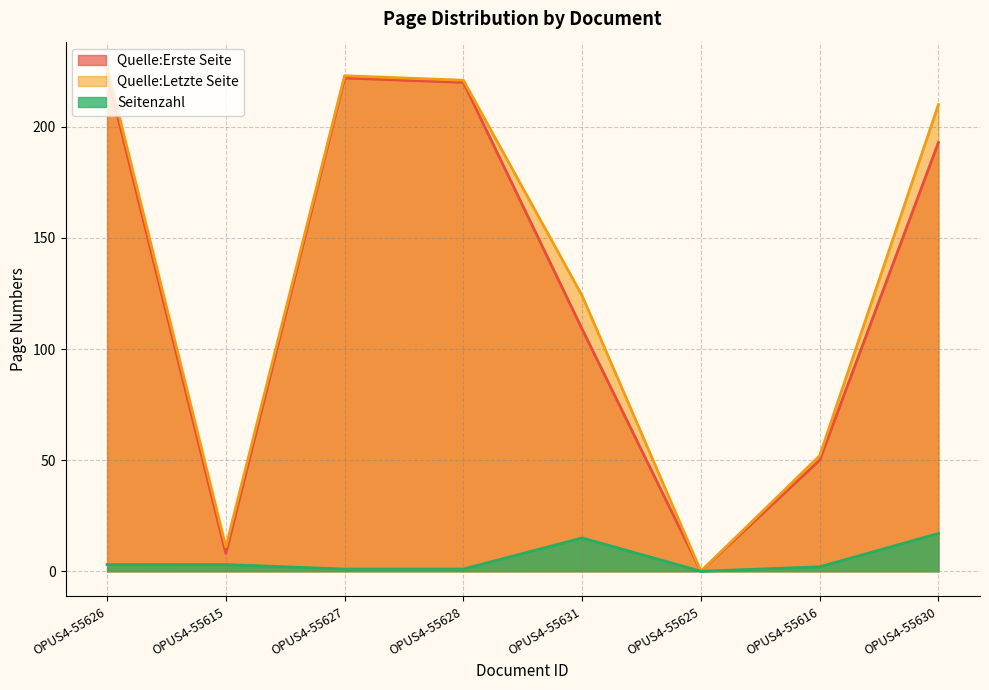

True or false: Seitenzahl and Quelle:Letzte Seite cross at least once.

False